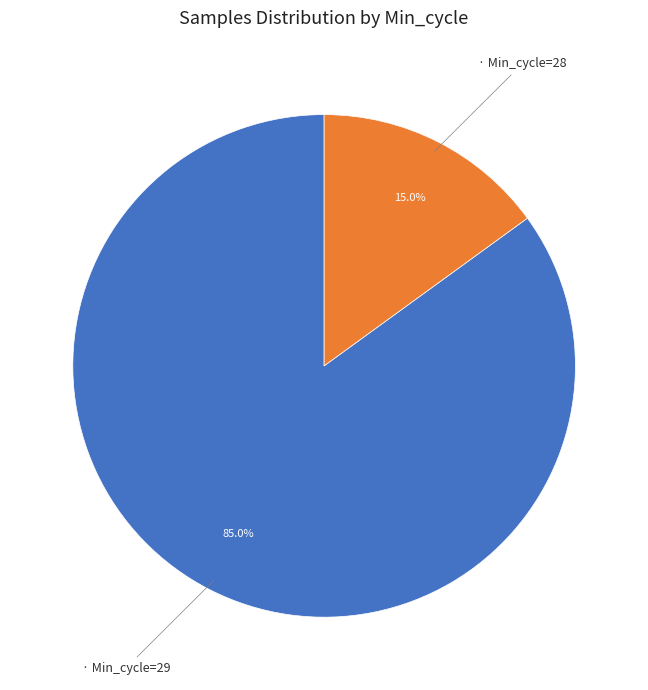

Is there a majority slice in this chart?

Yes